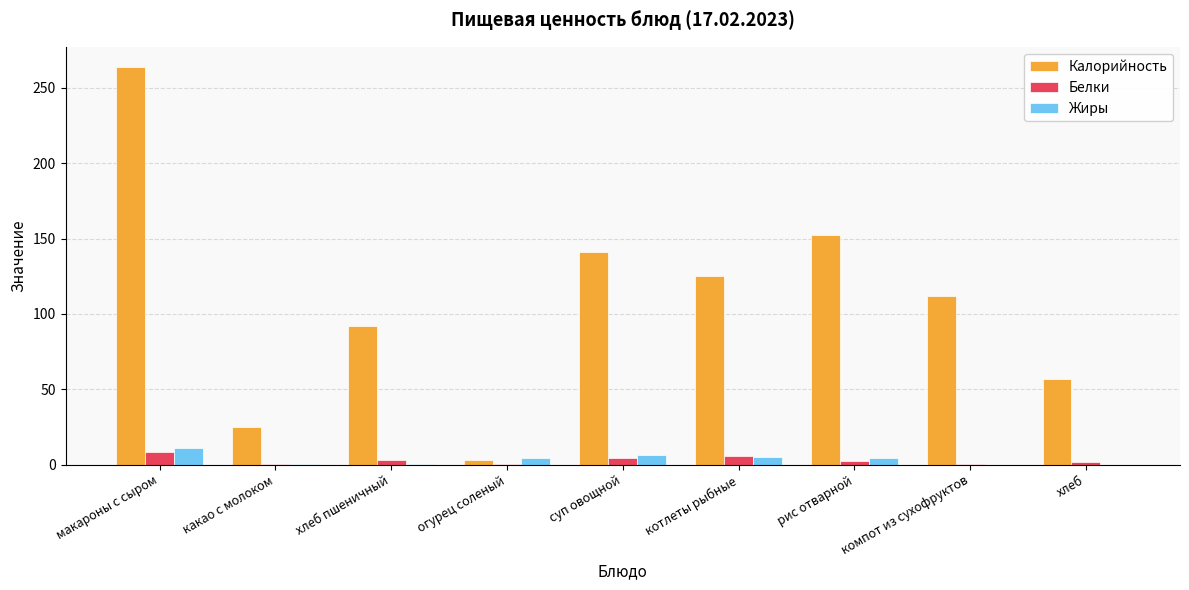

Which series has the largest total across all categories?

Калорийность